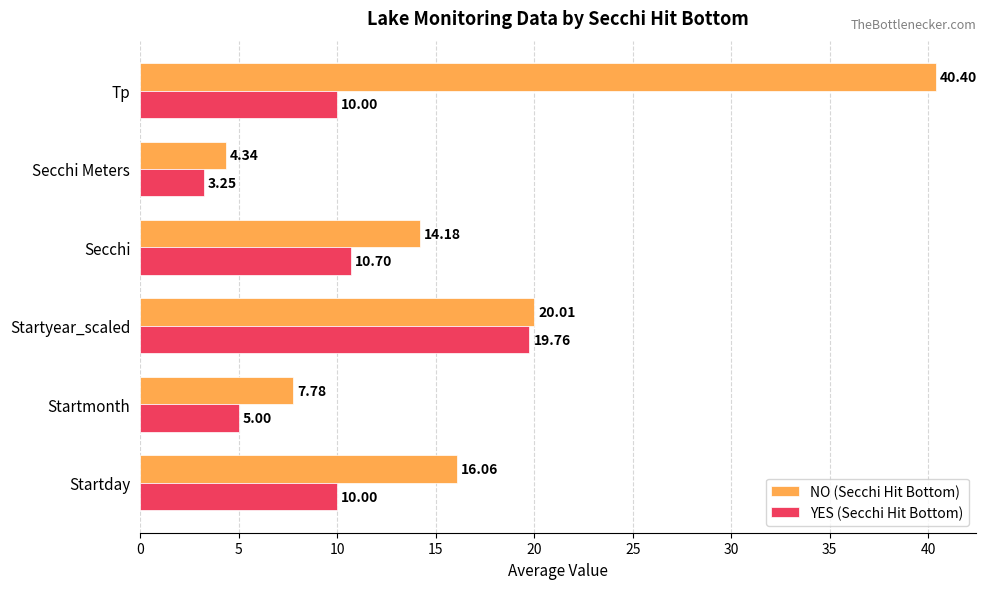

At which label is YES (Secchi Hit Bottom) closest to 11?

Secchi